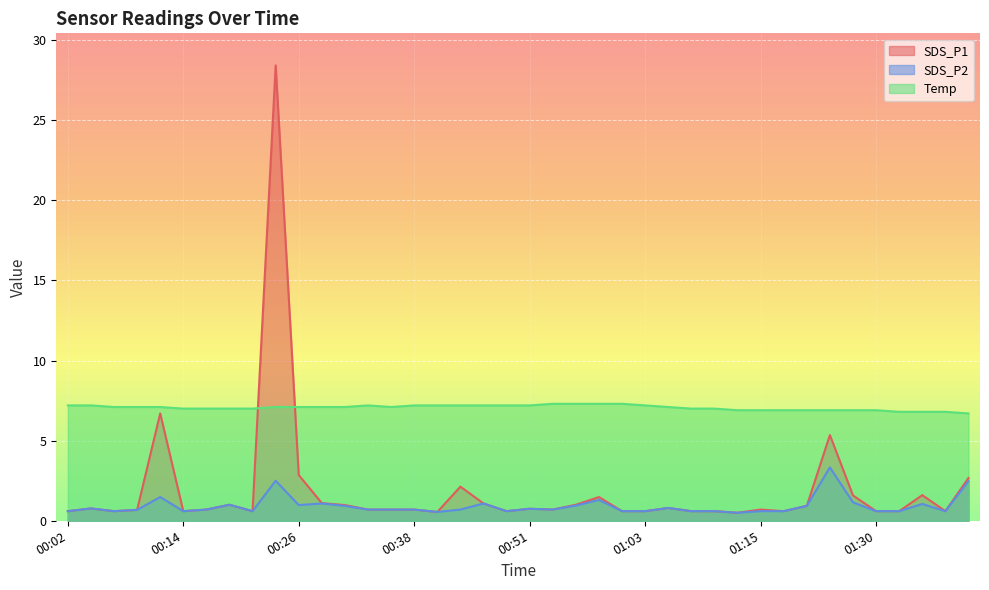

What is the label of the 14th point from the left?

00:33